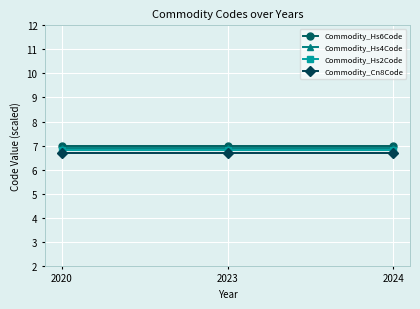

What is the total value across all series at 2020?

27.4